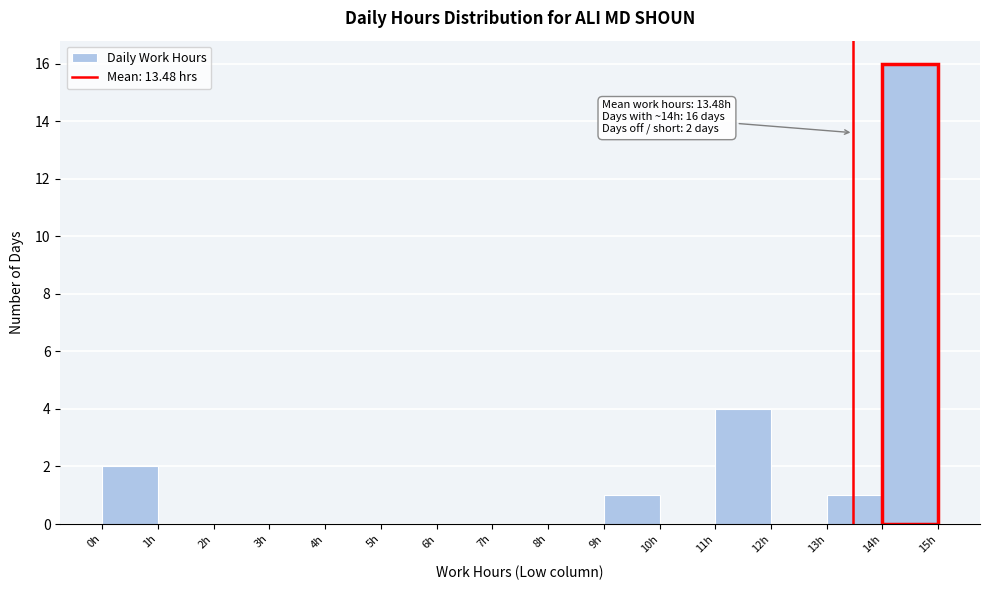

Over which range of the x-axis is the bar tallest?

14 to 15